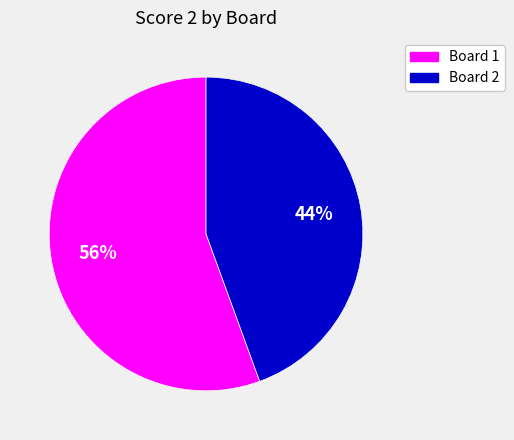

To the nearest percent, what percentage of the pie is Board 2?

44%